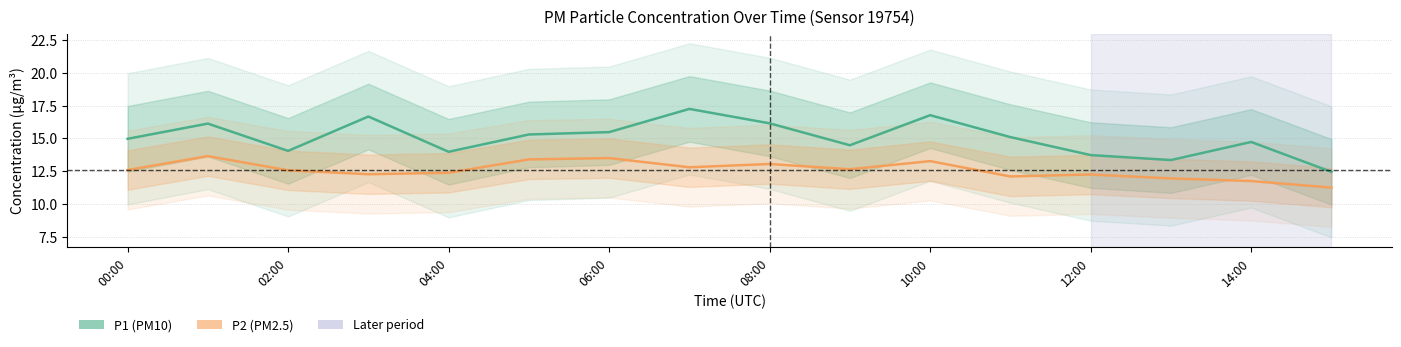

Which series has the largest range (max minus min)?

P1